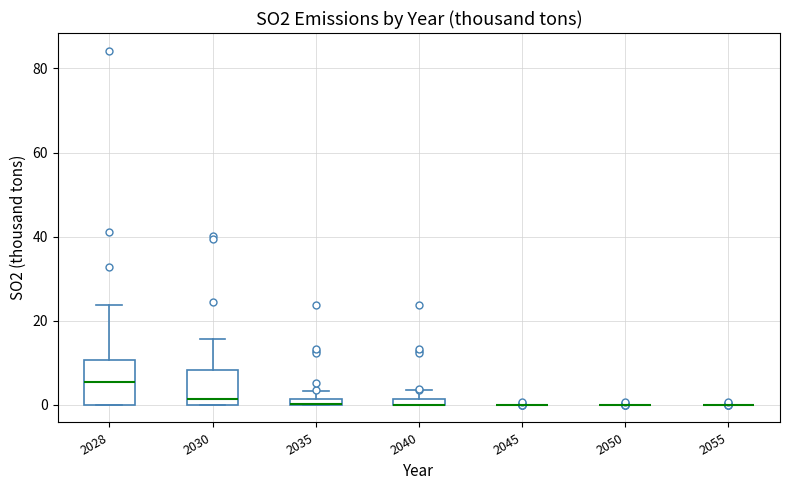

Which box is the tallest, from its lower edge to its upper edge?

2028